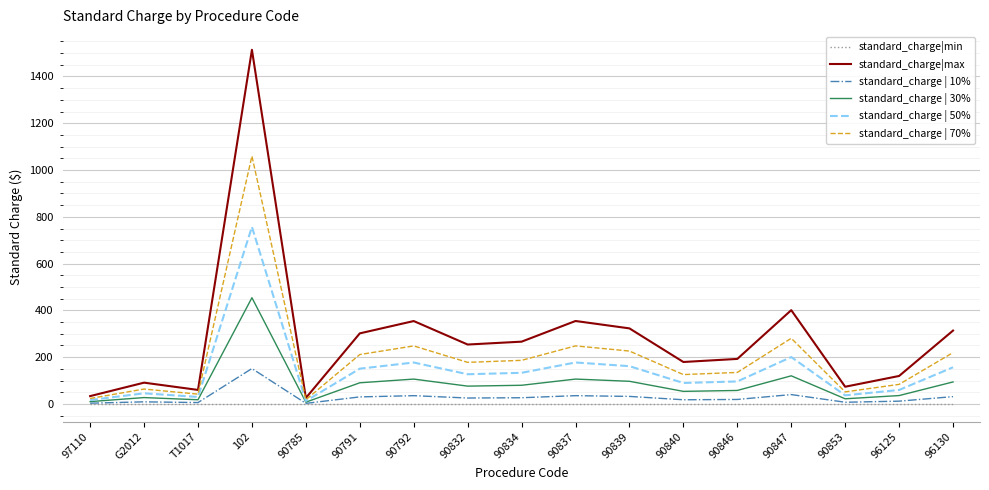

What is the difference between the second highest and minimum values in the standard_charge | 50% series?

187.7